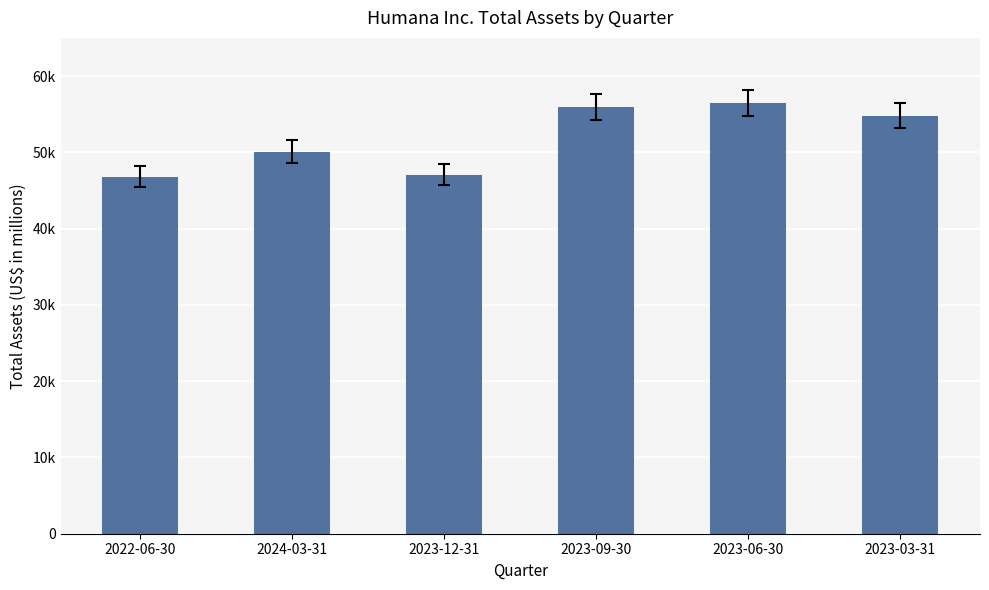

Are the bars grouped side by side (vs. stacked)?

No